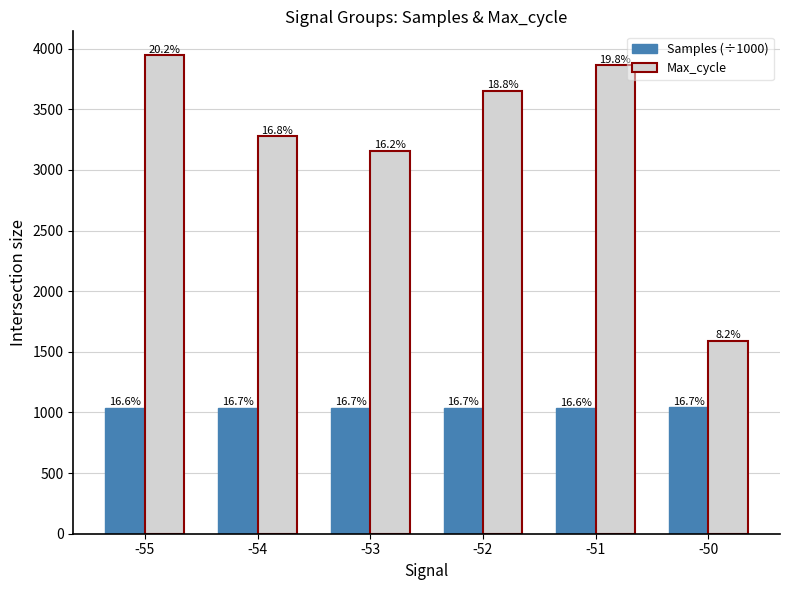

What is the minimum value for Samples (÷1000)?

1035.3